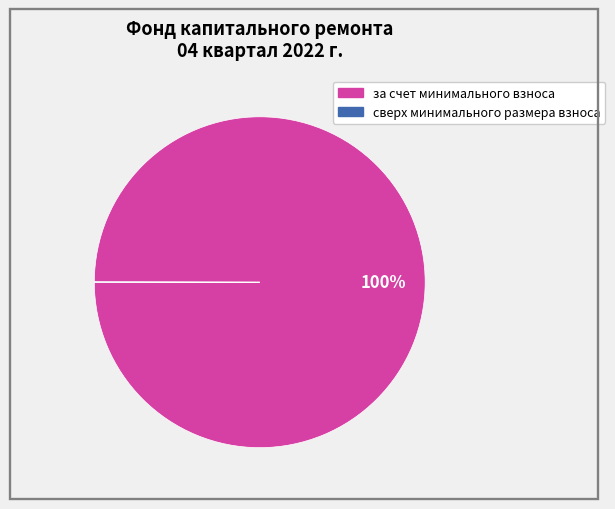

True or false: за счет минимального взноса accounts for 90% of the total.

False